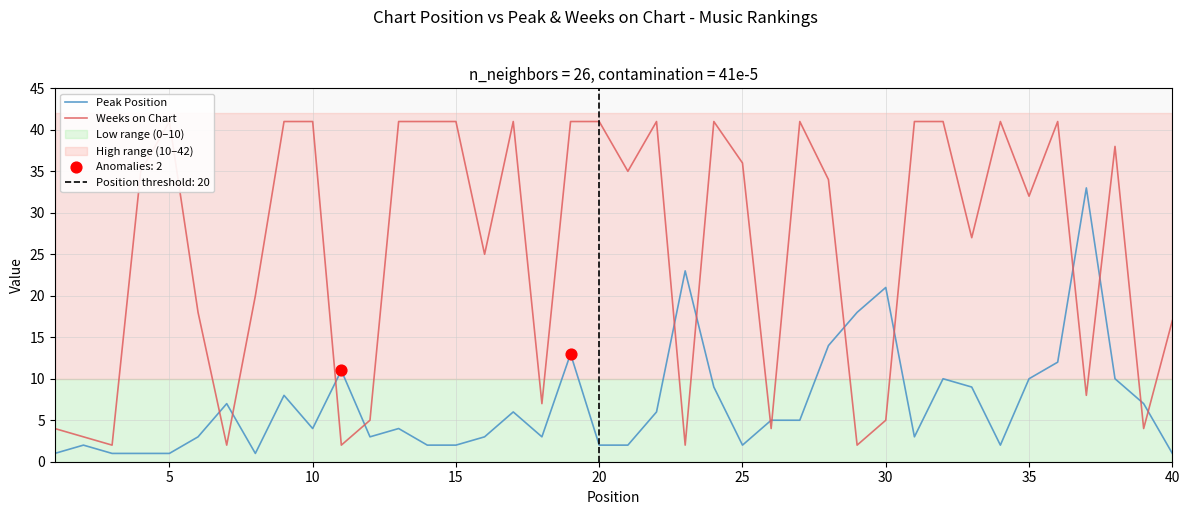

Which series has the largest total across all categories?

Weeks on Chart